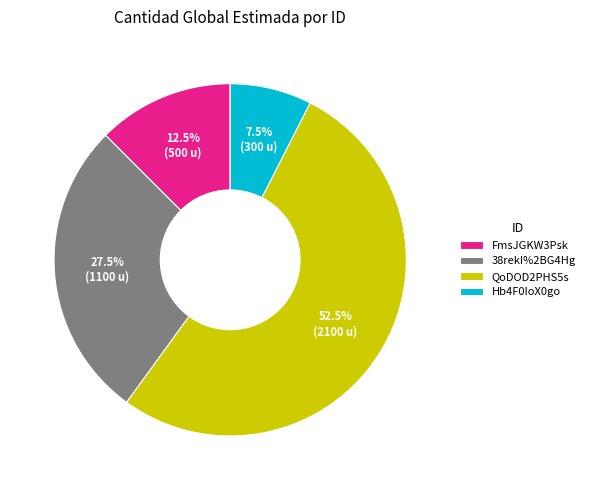

Which slice represents more than half of the pie?

QoDOD2PHS5s